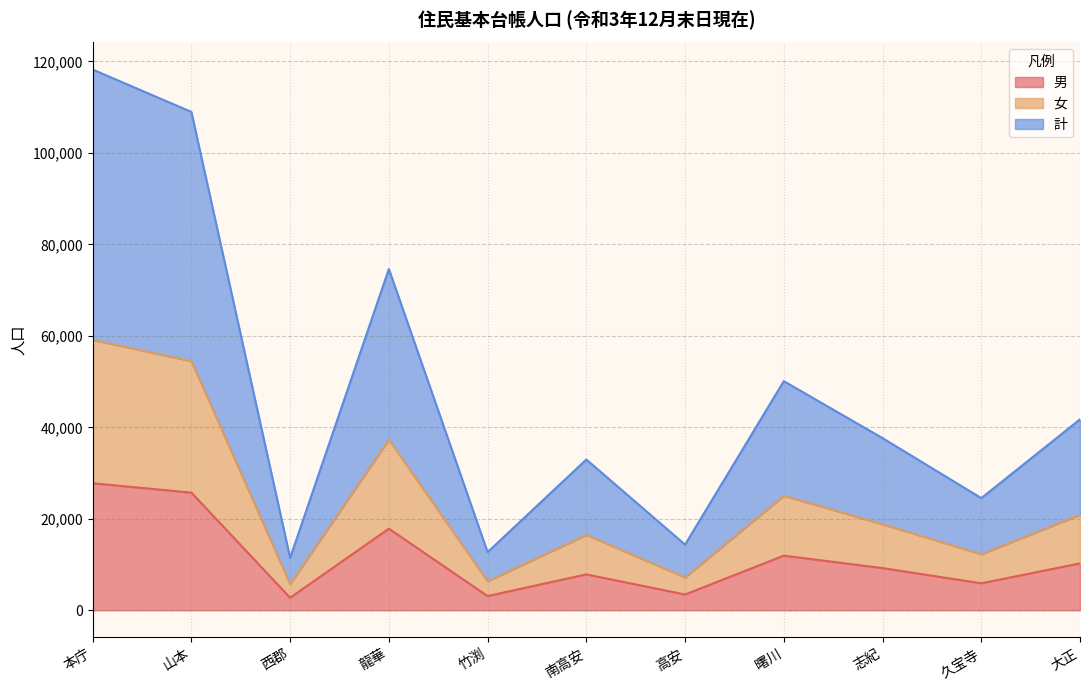

Reading left to right, list all the values displayed in this chart.

男: 27780	25727	2745	17848	3113	7852	3454	11952	9229	5905	10255
女: 59116	54483	5736	37316	6359	16486	7183	25051	18824	12263	20876
計: 118232	108966	11472	74632	12718	32972	14366	50102	37648	24526	41752